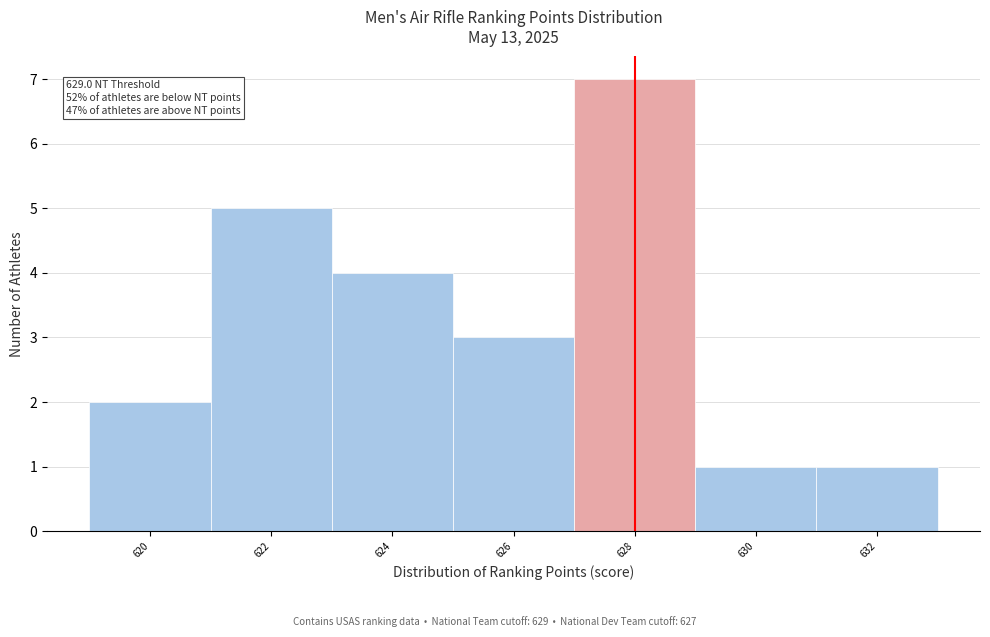

Reading left to right, extract all data points from this chart.

2	5	4	3	7	1	1